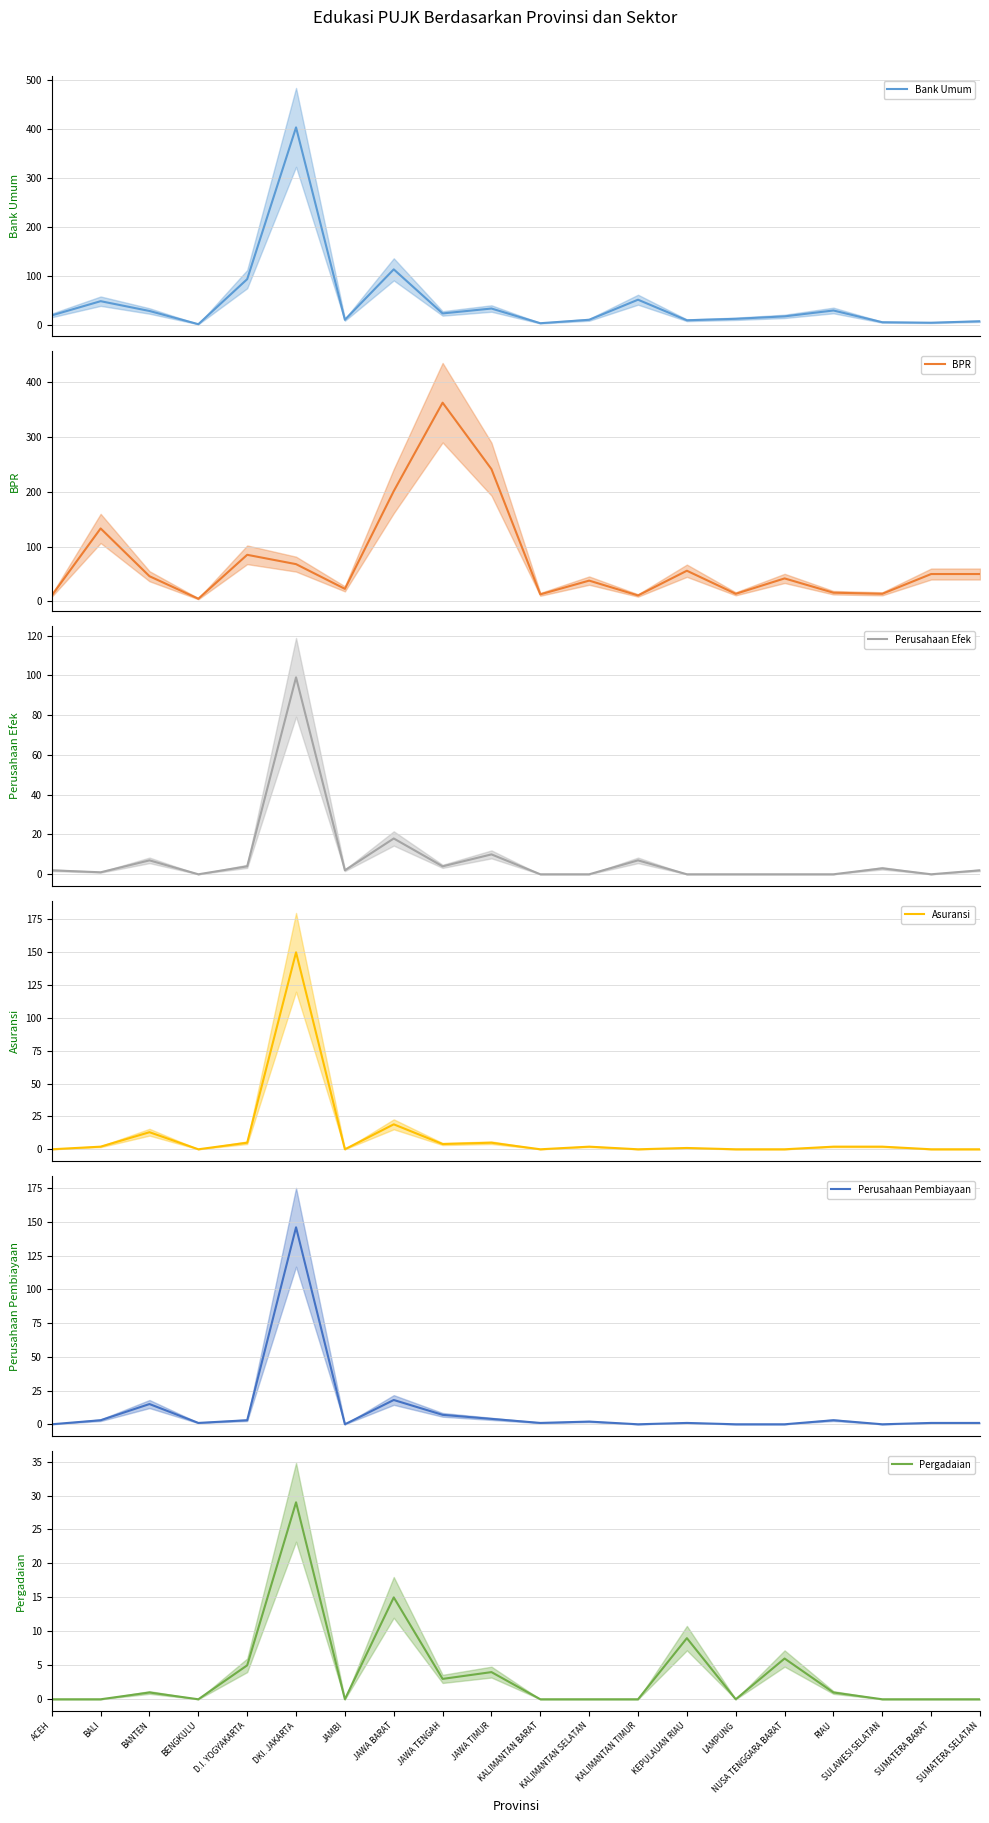

True or false: Bank Umum and Perusahaan Pembiayaan cross at least once.

False